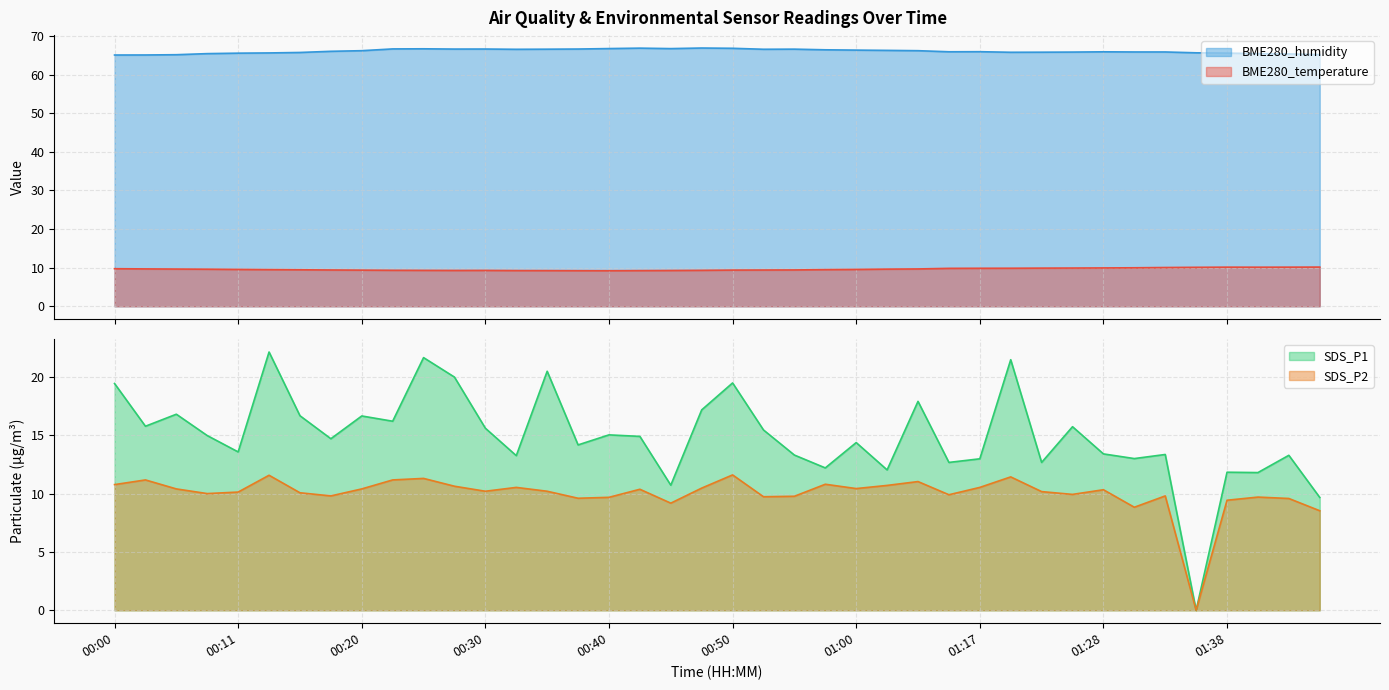

Which has a higher value, 01:17 or 01:14?

01:17